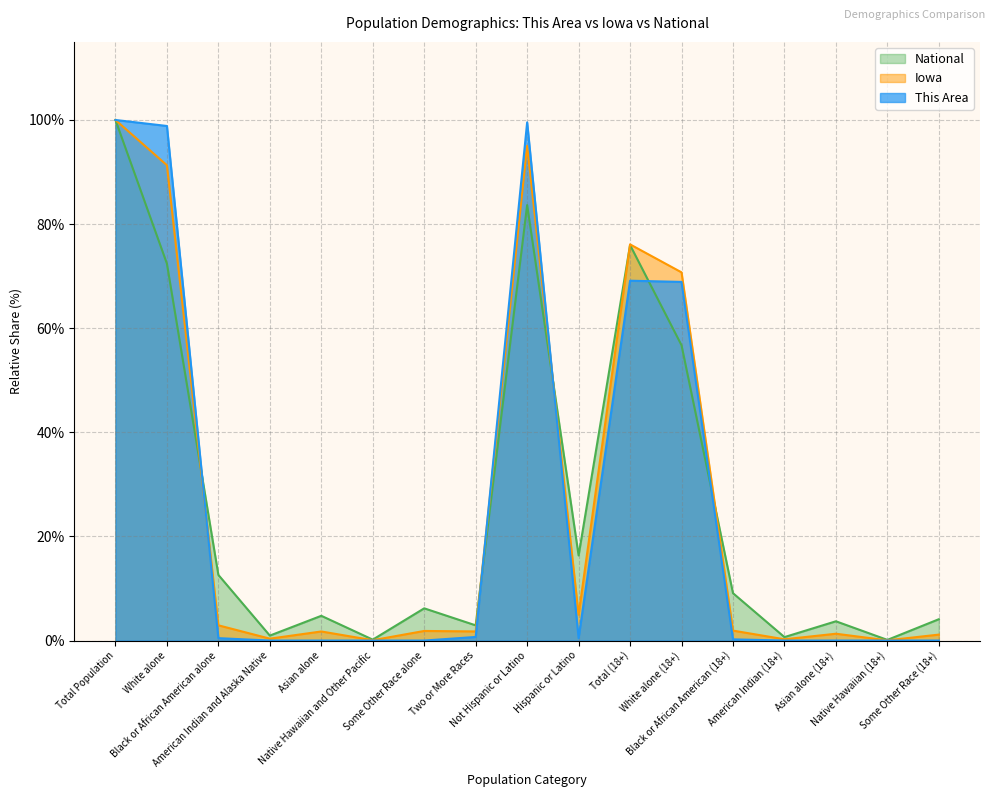

What is the label of the 7th point from the right?

Total (18+)